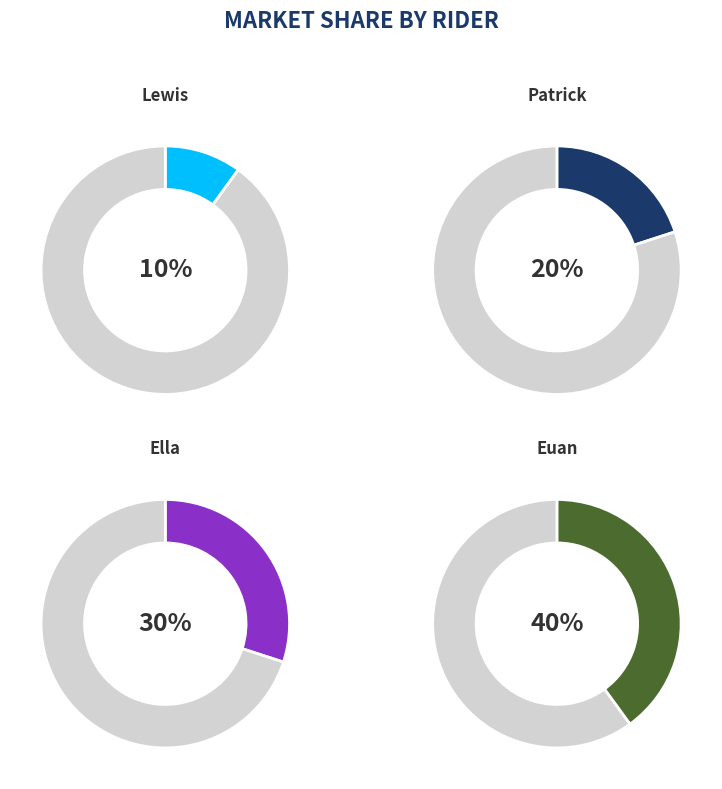

What portion of the pie excludes Euan?

60.0%